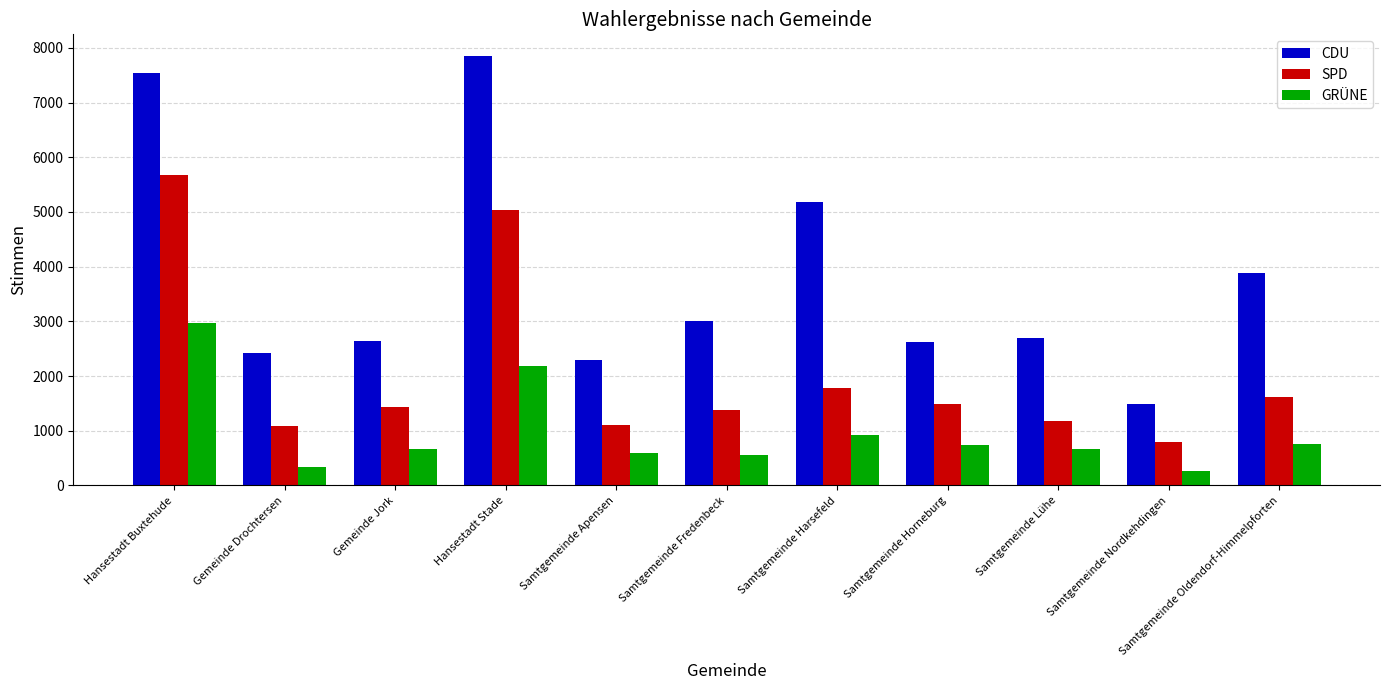

Rank the series by their average value, from lowest to highest.

GRÜNE, SPD, CDU